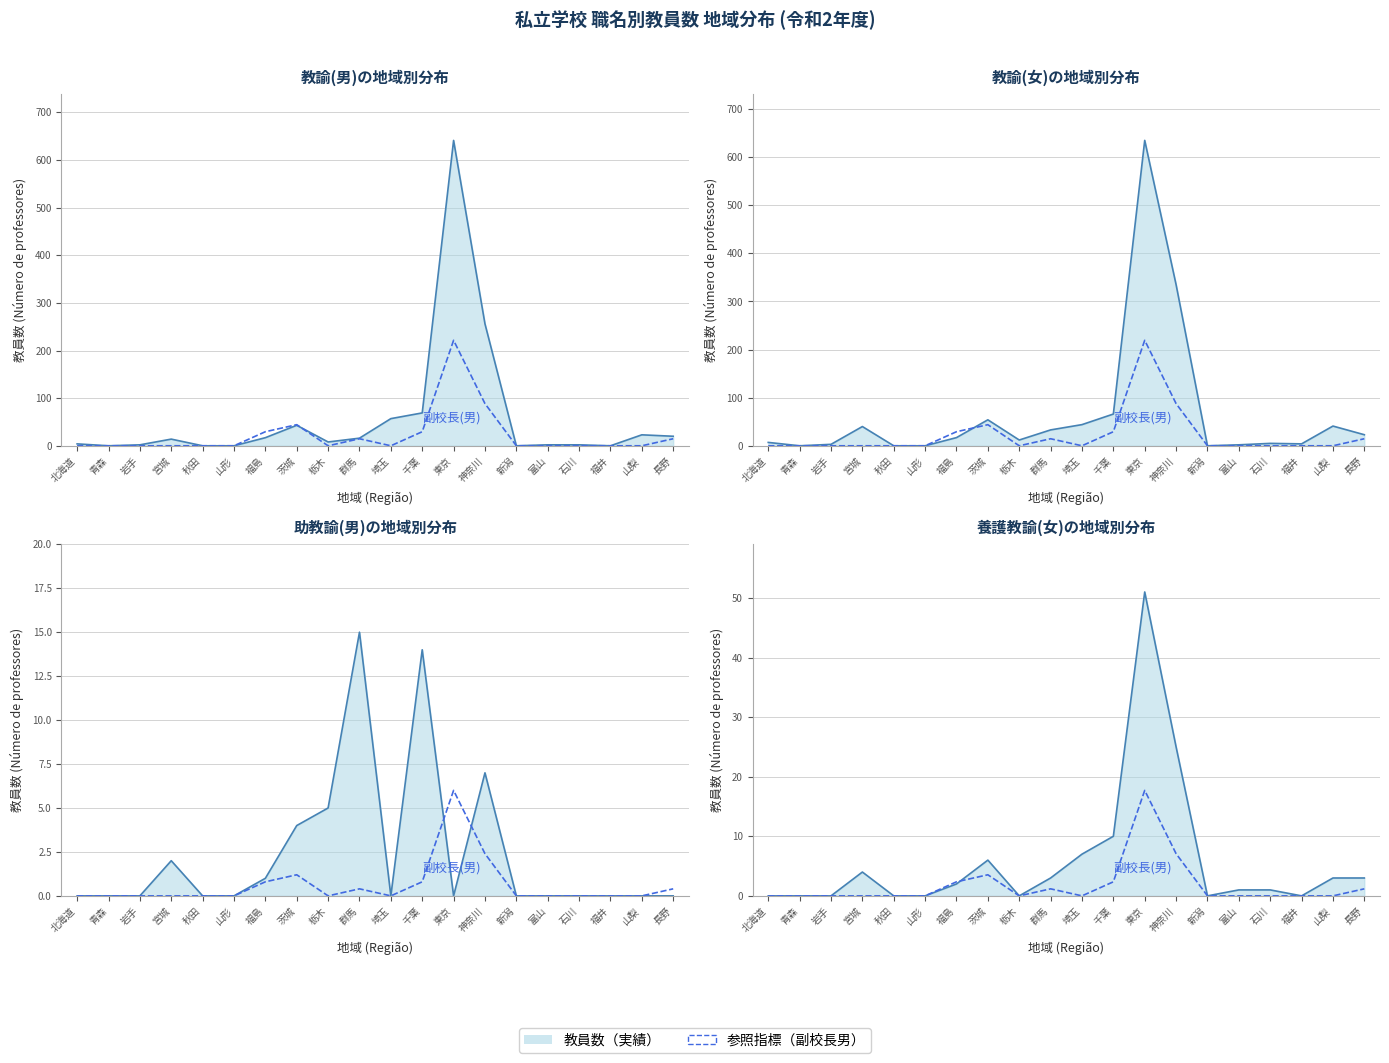

Rank the series at 埼玉 from lowest to highest value.

副校長(男), 助教諭(男) line, 養護教諭(女) line, 教諭(女) line, 教諭(男) line